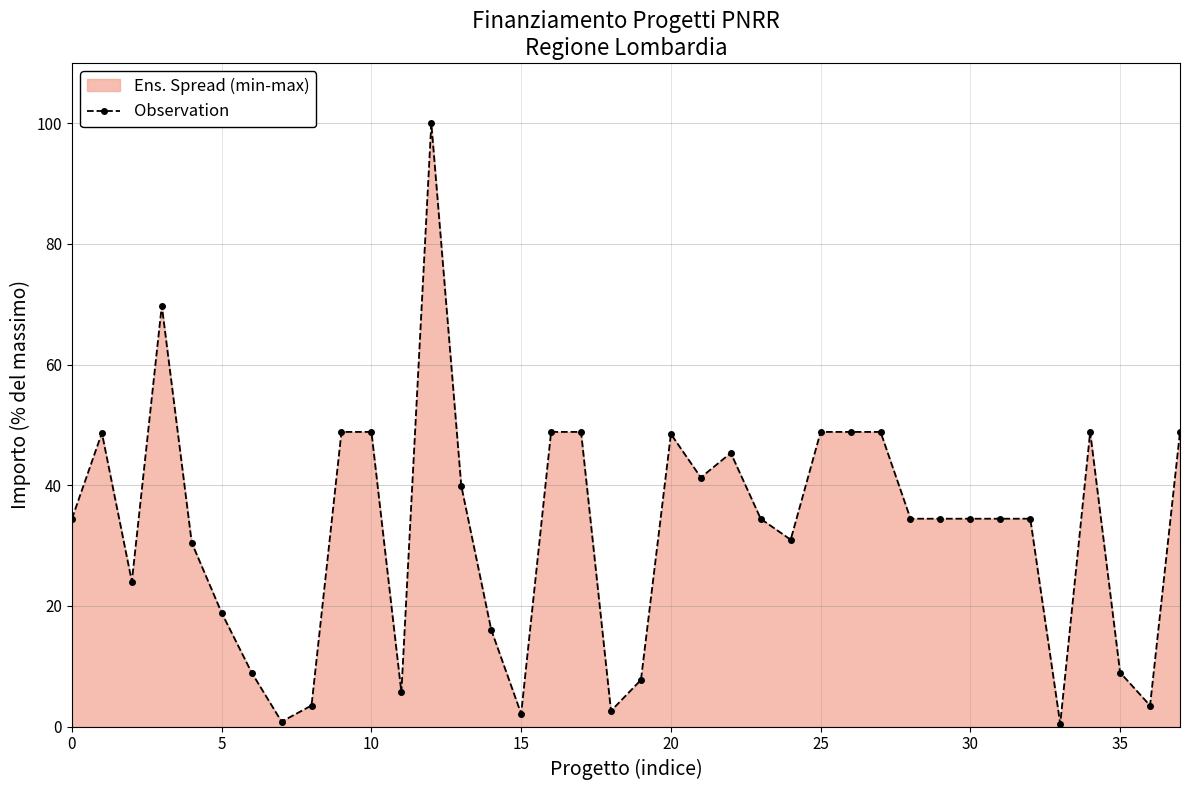

True or false: the data has more than 2 interior local peaks.

True